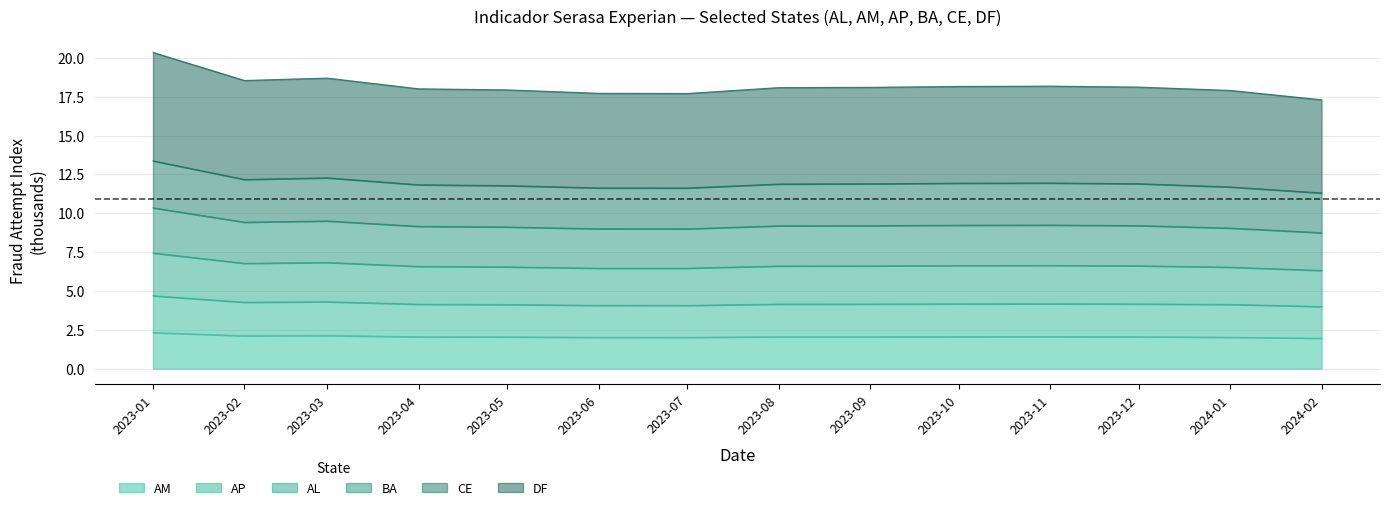

The AM series shows 2.1 at 2023-10. True or false?

True